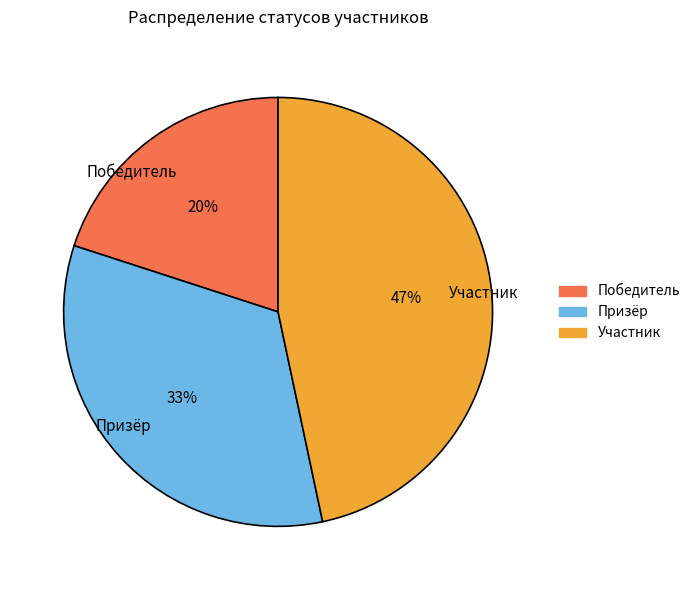

To the nearest percent, what is the average slice percentage?

33%